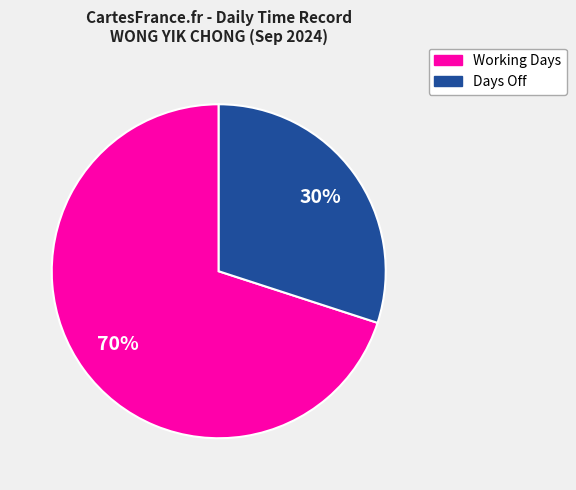

How many slices are in this pie chart?

2